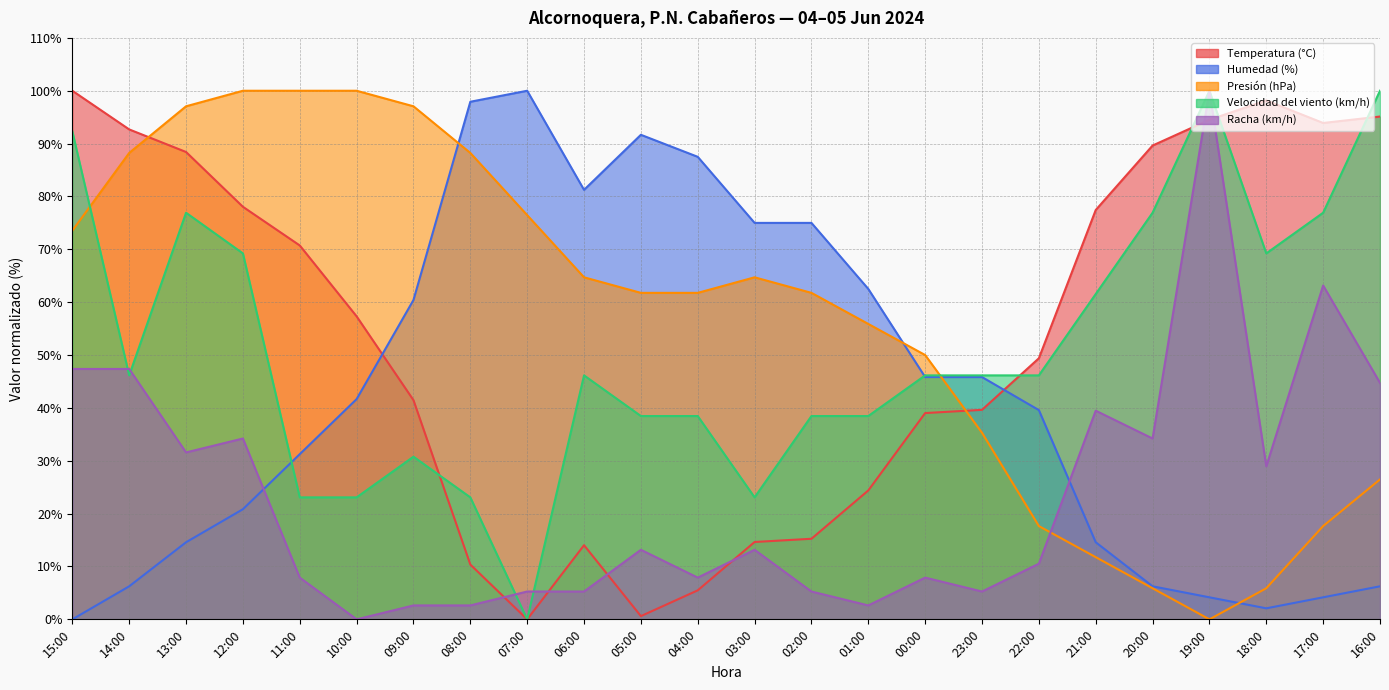

What is the greatest value displayed?

100.0